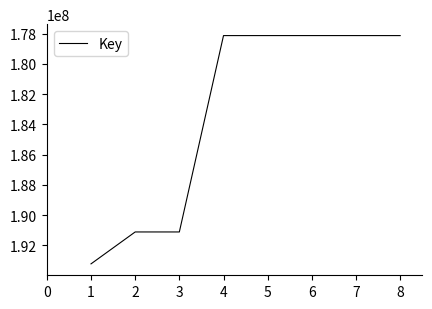

Is it true that the value at 3 is 79752615?

False